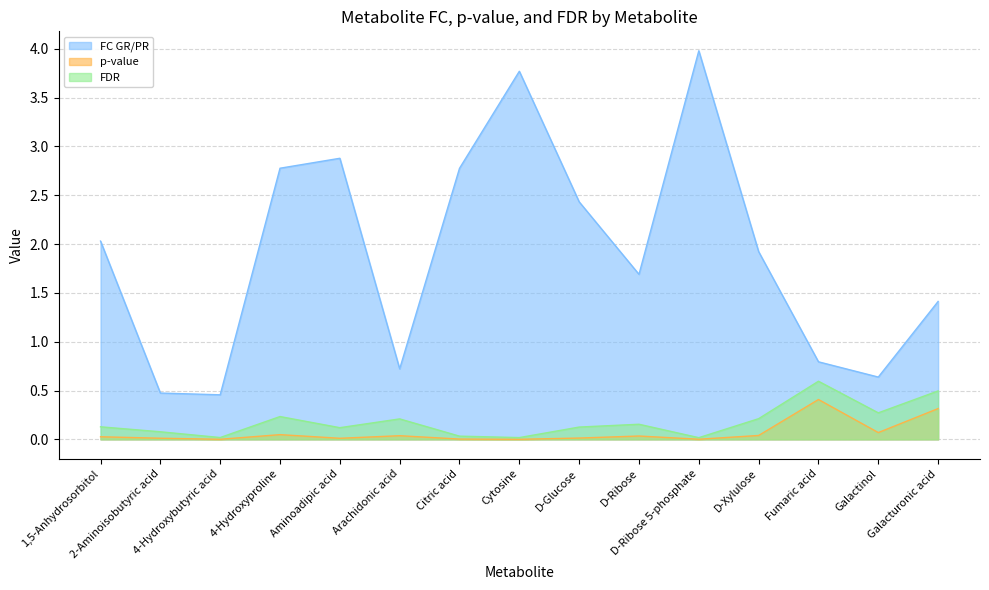

How many categories are shown in the chart?

15